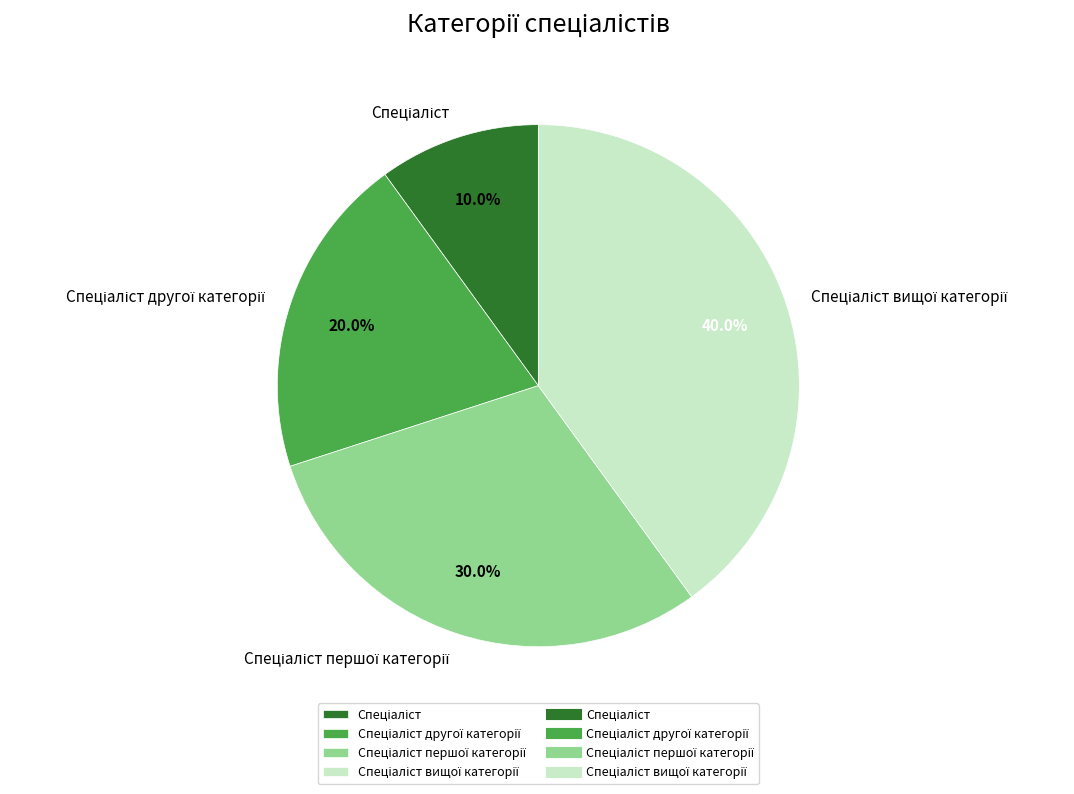

Is there any slice that represents more than half of the pie?

No